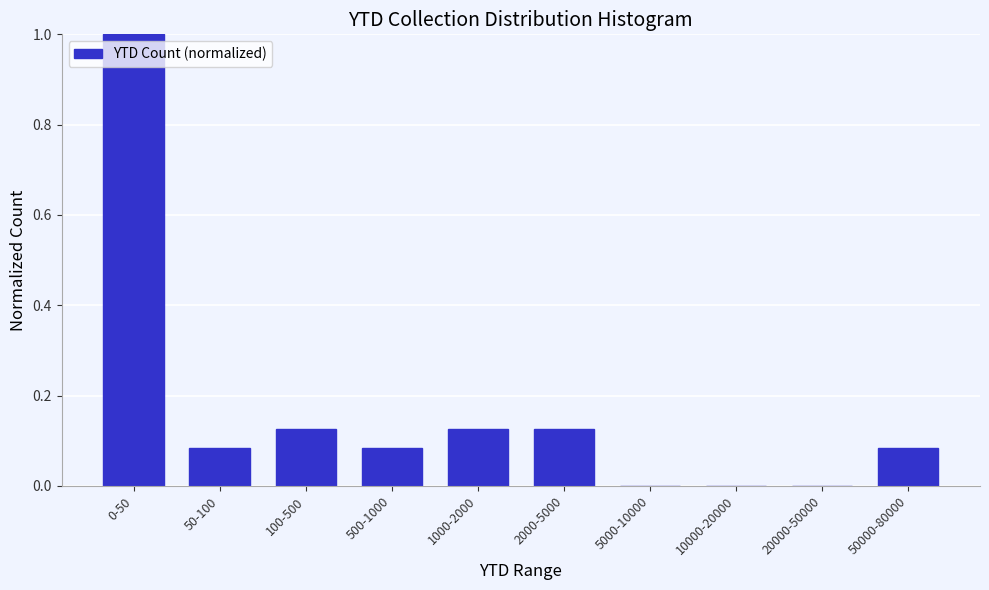

Which has a higher value, 10000-20000 or 500-1000?

500-1000